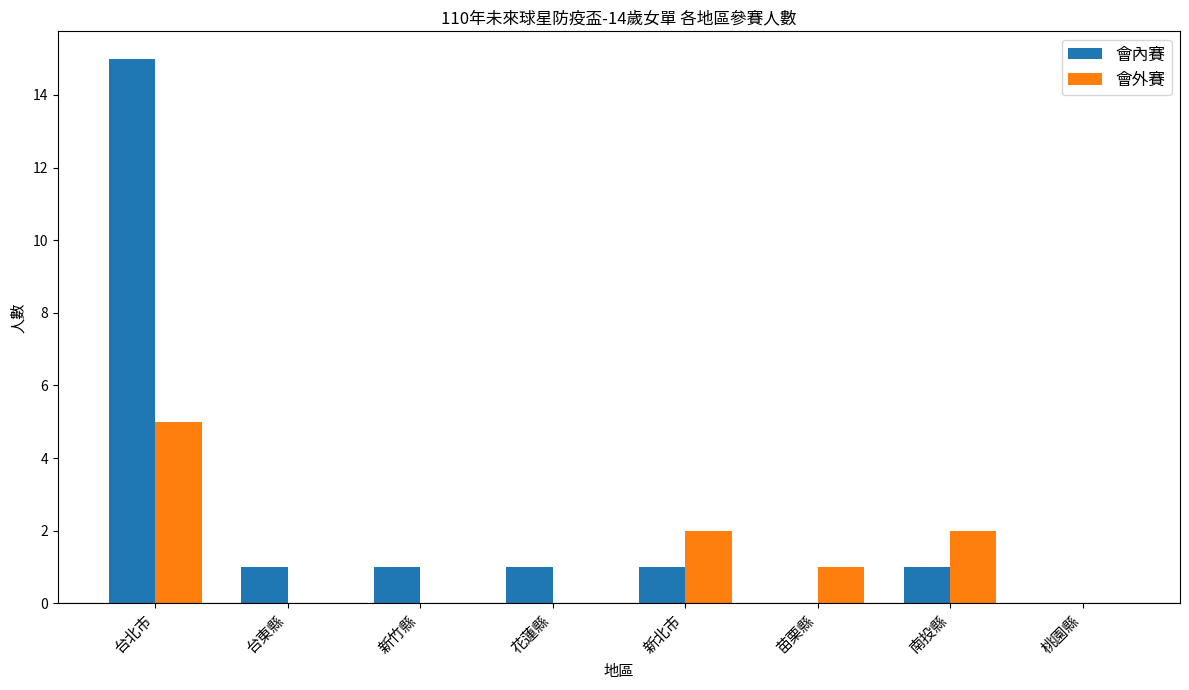

What is the sum of all 會內賽 values?

20